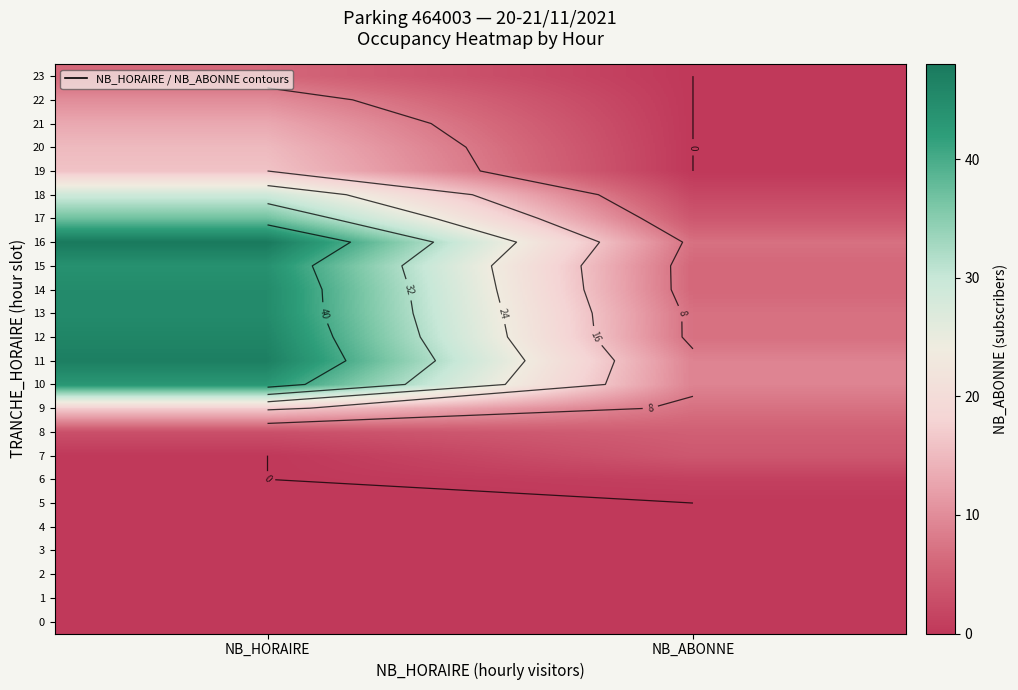

Where is 20 nearest to the value 7?

NB_ABONNE